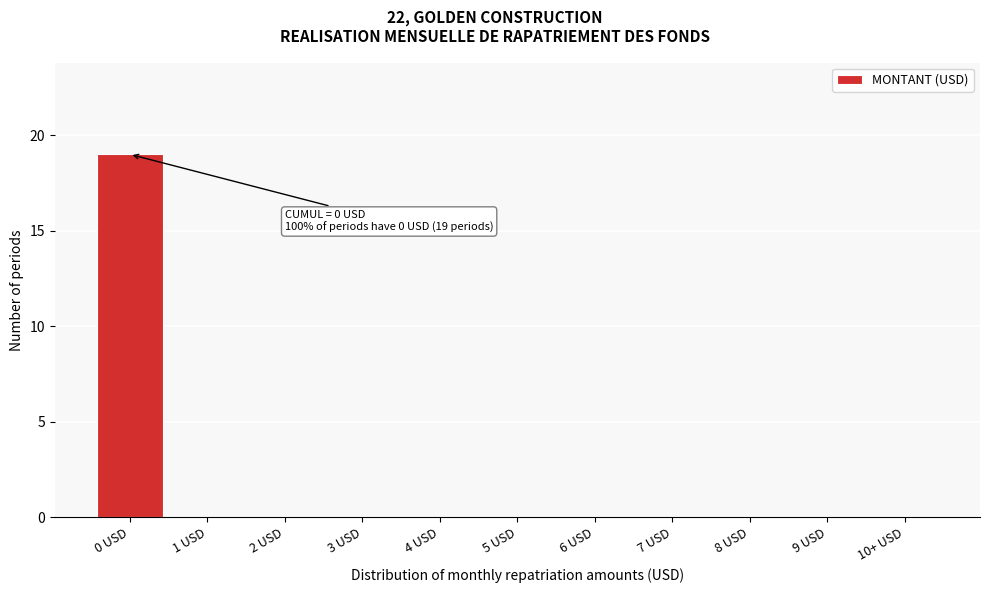

Reading left to right, what are all the values shown in this chart?

0 USD=19	1 USD=0	2 USD=0	3 USD=0	4 USD=0	5 USD=0	6 USD=0	7 USD=0	8 USD=0	9 USD=0	10+ USD=0